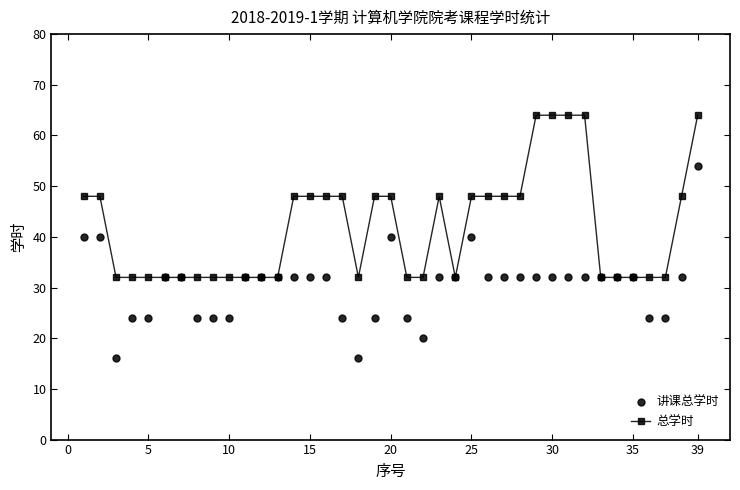

Which series has the largest total across all categories?

总学时